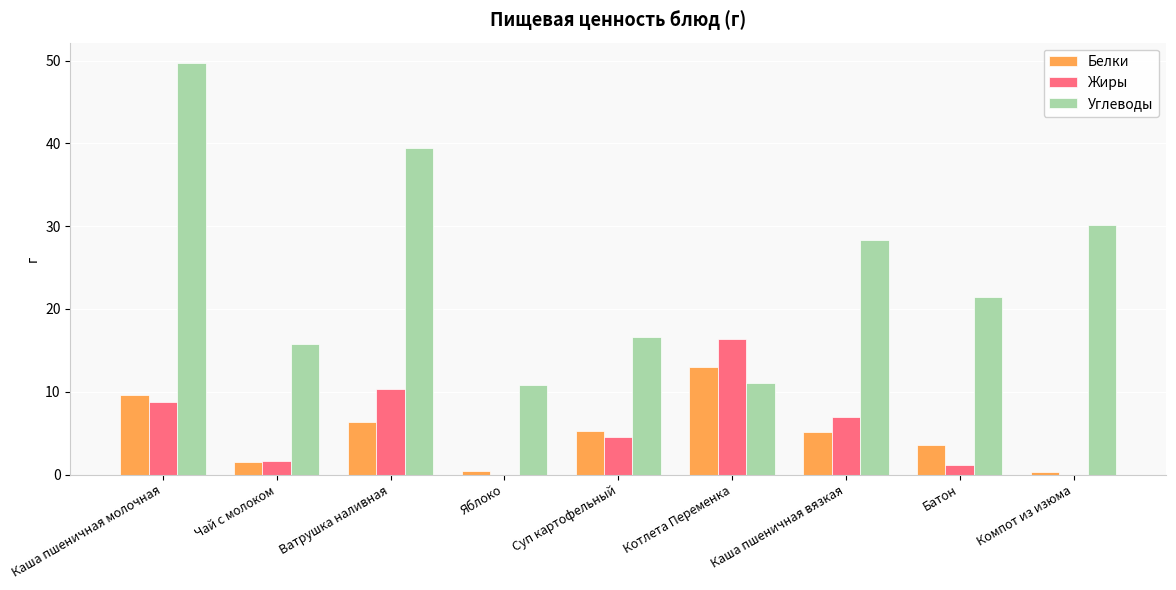

True or false: Углеводы has a value of 30.2 at Компот из изюма.

True